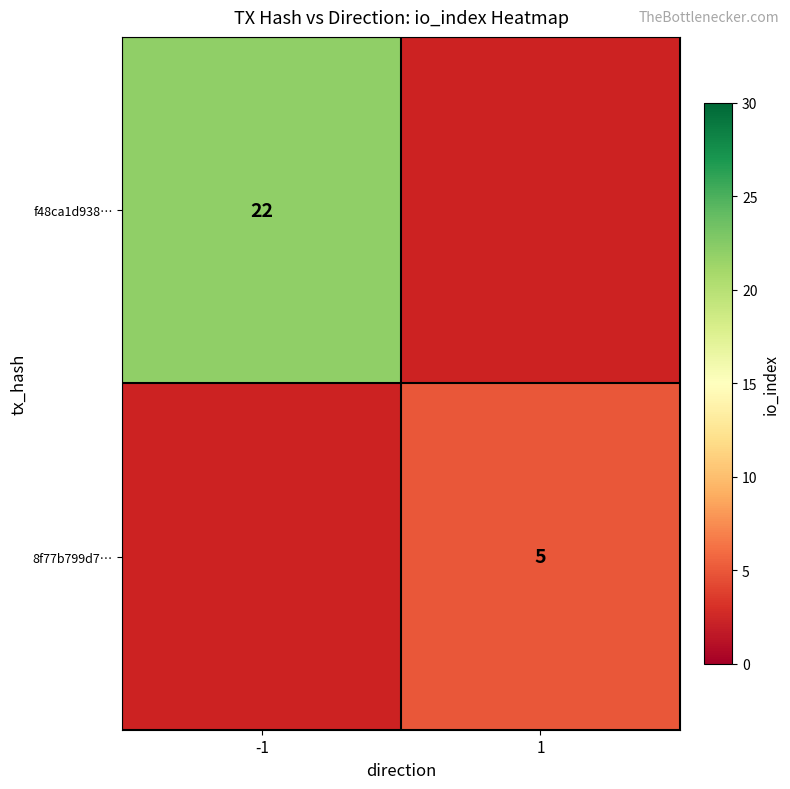

The value of 8f77b799d7… at 1 is 5. True or false?

True